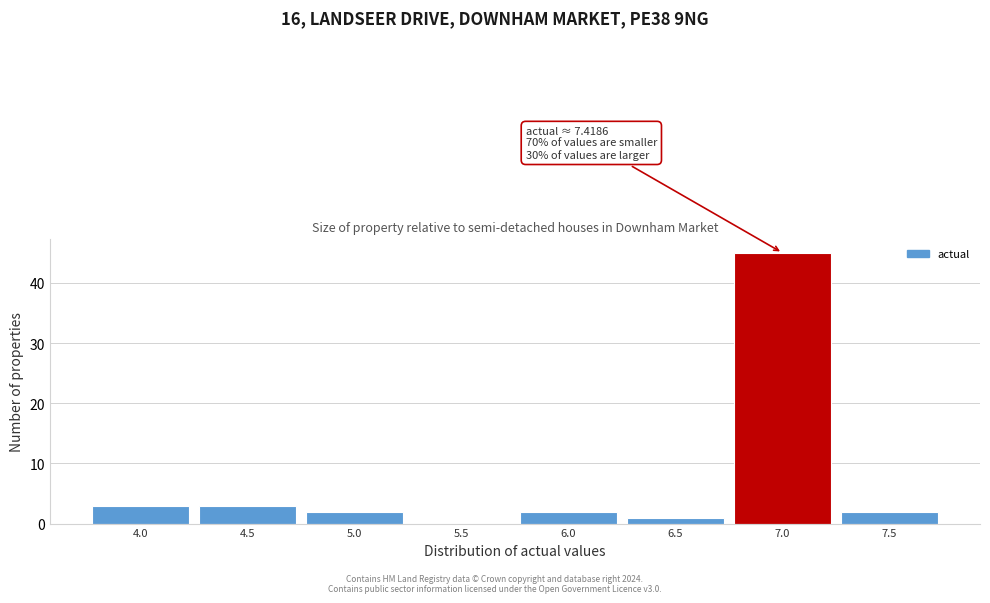

Reading left to right, extract all data points from this chart.

4.0=3	4.5=3	5.0=2	5.5=0	6.0=2	6.5=1	7.0=45	7.5=2